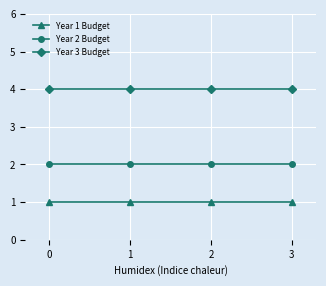

Is it true that Year 3 Budget equals 5 at 1?

False